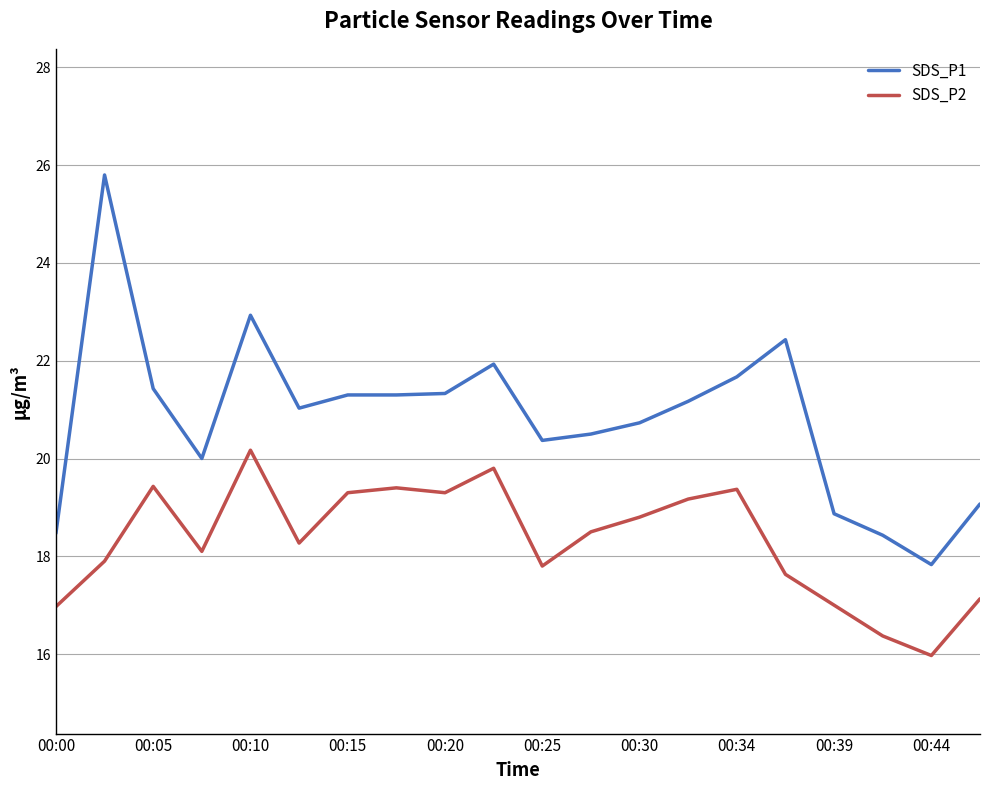

True or false: SDS_P2 and SDS_P1 cross at least once.

False